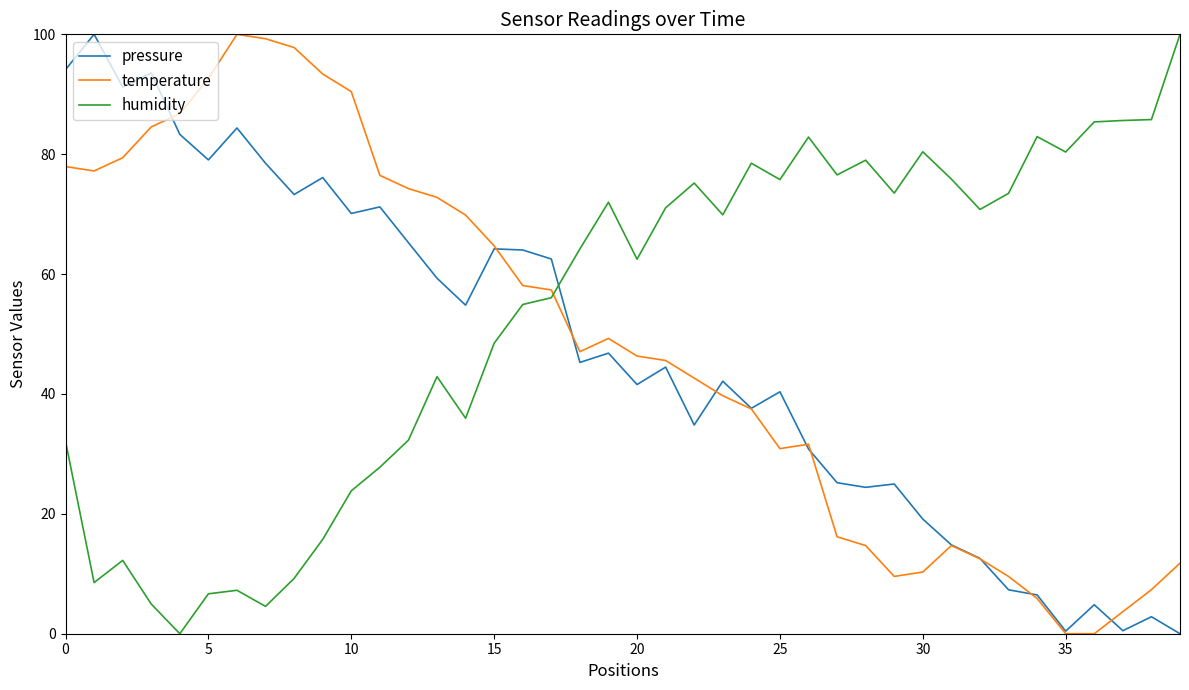

True or false: humidity and pressure intersect in this chart.

True